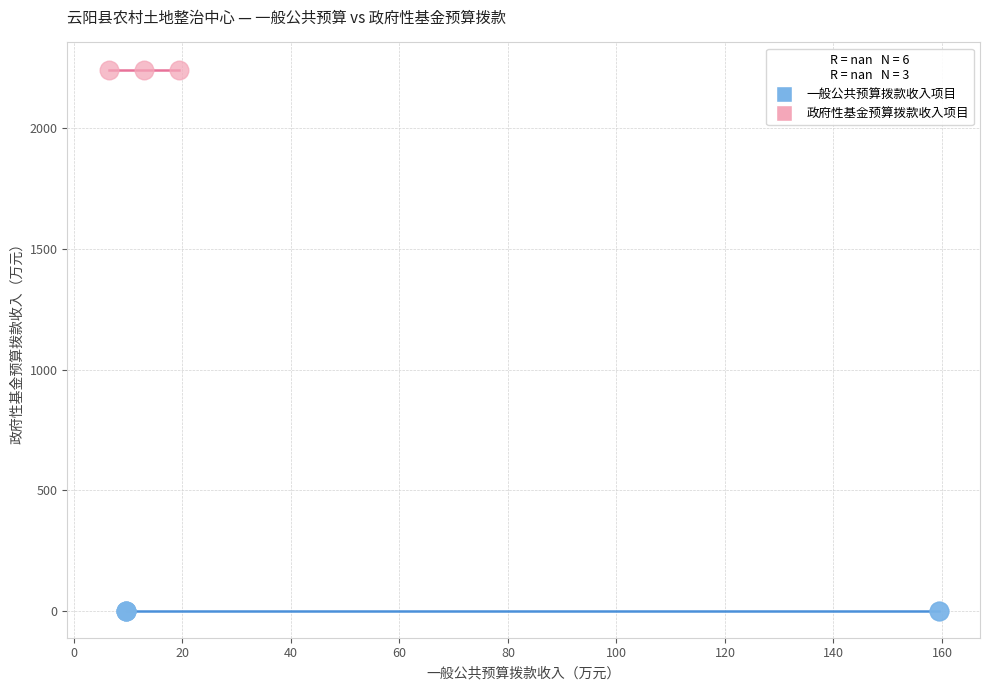

Which series reaches the maximum Y coordinate?

政府性基金预算拨款收入项目